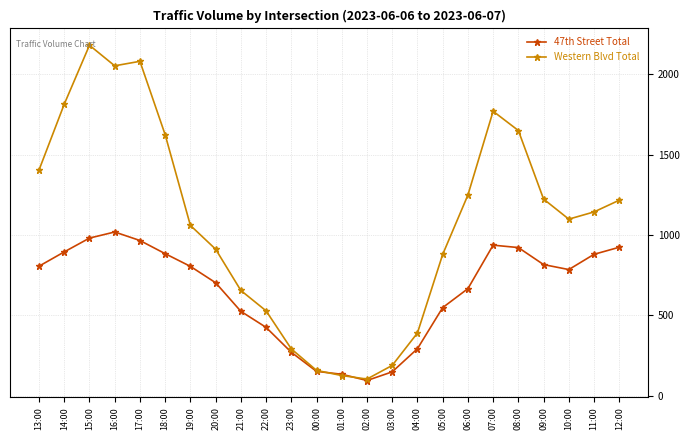

Which series has the largest total across all categories?

Western Blvd Total